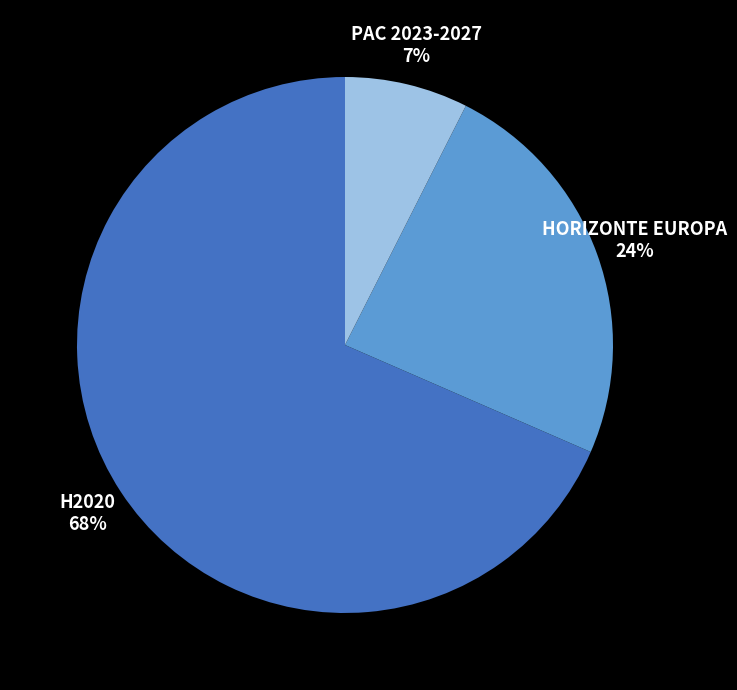

Is there a majority slice in this chart?

Yes